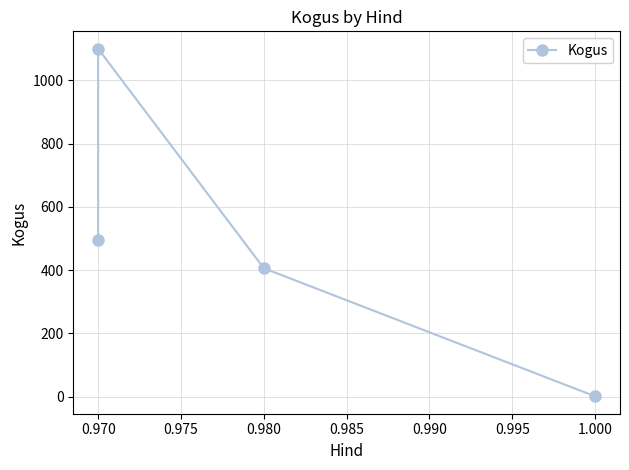

How many interior local peaks (higher than both neighbors) does the data have?

1